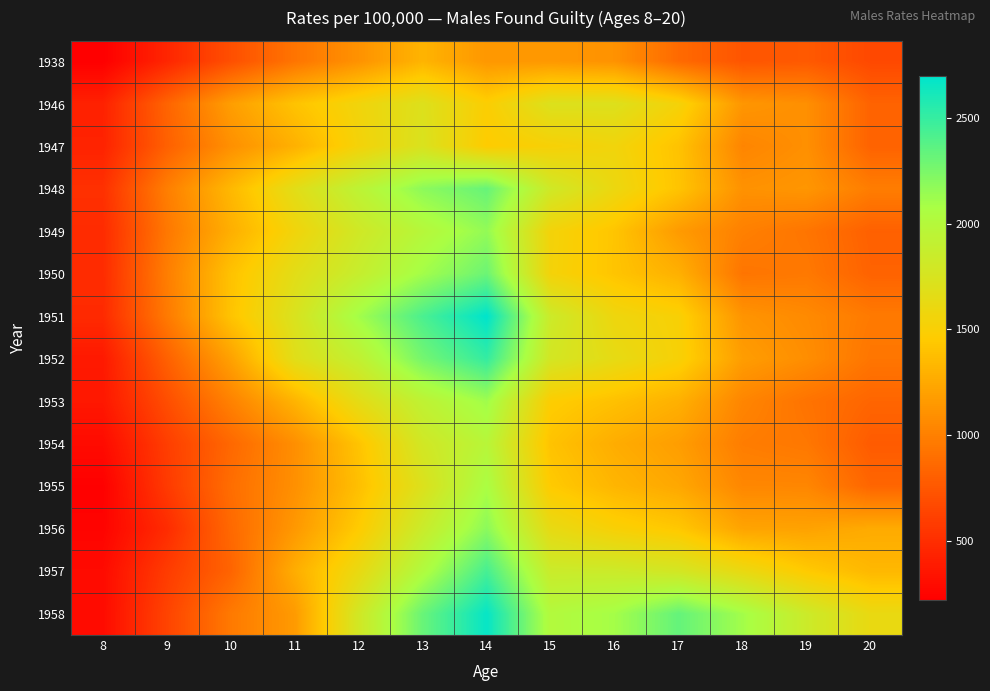

Reading right to left, extract all data points from this chart.

1938: 20=665	19=766	18=740	17=867	16=1110	15=1145	14=1141	13=1315	12=1111	11=931	10=703	9=451	8=220
1946: 20=824	19=1093	18=1135	17=1534	16=1708	15=1716	14=1486	13=1709	12=1562	11=1408	10=1182	9=829	8=426
1947: 20=822	19=1096	18=1030	17=1404	16=1562	15=1516	14=1463	13=1729	12=1541	11=1296	10=1096	9=808	8=435
1948: 20=983	19=1135	18=1108	17=1412	16=1597	15=1809	14=2322	13=2184	12=1941	11=1669	10=1341	9=990	8=517
1949: 20=810	19=934	18=1002	17=1162	16=1417	15=1544	14=2160	13=1986	12=1803	11=1560	10=1284	9=949	8=487
1950: 20=823	19=958	18=933	17=1292	16=1415	15=1540	14=2303	13=2101	12=1872	11=1667	10=1399	9=987	8=488
1951: 20=965	19=1063	18=1123	17=1509	16=1582	15=1831	14=2699	13=2422	12=2102	11=1734	10=1410	9=962	8=479
1952: 20=937	19=1086	18=1178	17=1517	16=1640	15=1778	14=2505	13=2270	12=1908	11=1679	10=1201	9=810	8=377
1953: 20=839	19=923	18=1033	17=1294	16=1392	15=1474	14=2115	13=1926	12=1654	11=1314	10=1012	9=694	8=368
1954: 20=778	19=949	18=982	17=1179	16=1271	15=1404	14=1975	13=1794	12=1411	11=1090	10=854	9=599	8=291
1955: 20=841	19=1040	18=1043	17=1239	16=1324	15=1451	14=2068	13=1713	12=1383	11=1098	10=888	9=575	8=228
1956: 20=1261	19=1207	18=1218	17=1434	16=1509	15=1631	14=2188	13=1846	12=1458	11=1148	10=859	9=487	8=246
1957: 20=1339	19=1451	18=1617	17=1780	16=1835	15=1844	14=2438	13=2029	12=1620	11=1275	10=830	9=586	8=290
1958: 20=1617	19=1834	18=2102	17=2331	16=2096	15=2014	14=2671	13=2314	12=1793	11=1161	10=962	9=632	8=293